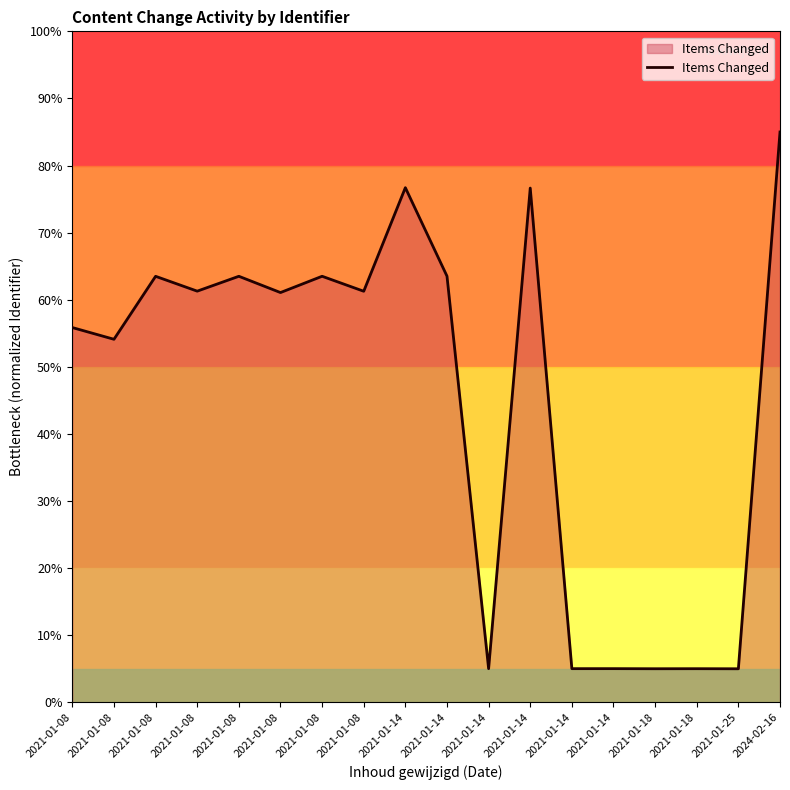

The chart shows a value of 63.5 at 2021-01-14. True or false?

True